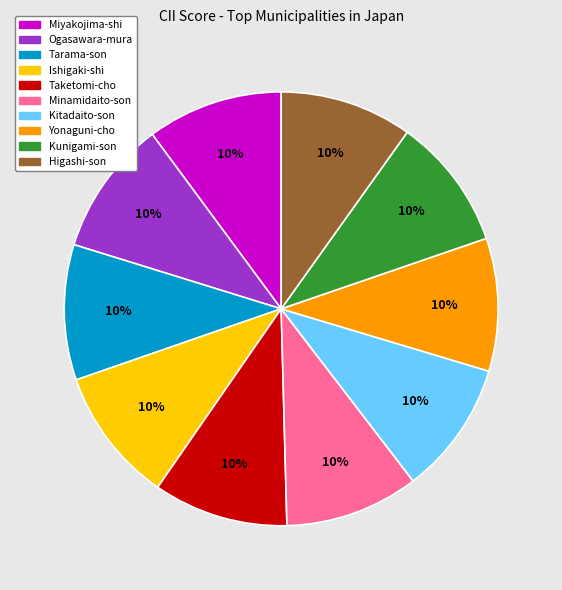

To the nearest percent, what percentage of the pie is Ishigaki-shi?

10%